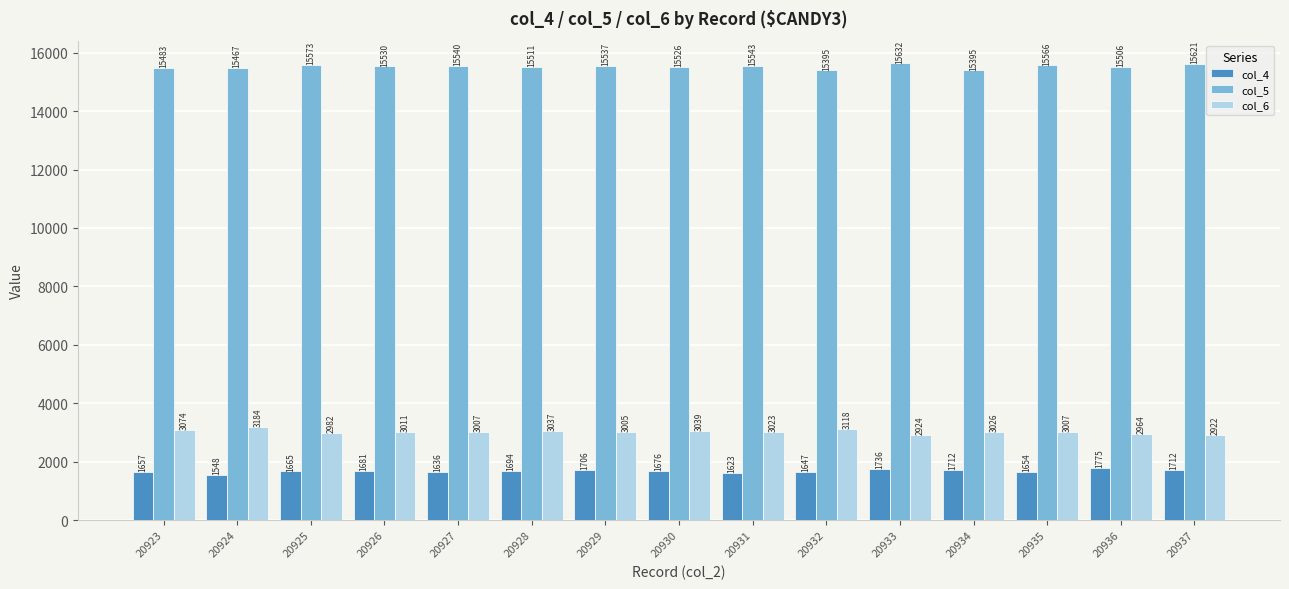

Count the number of categories in the chart.

15